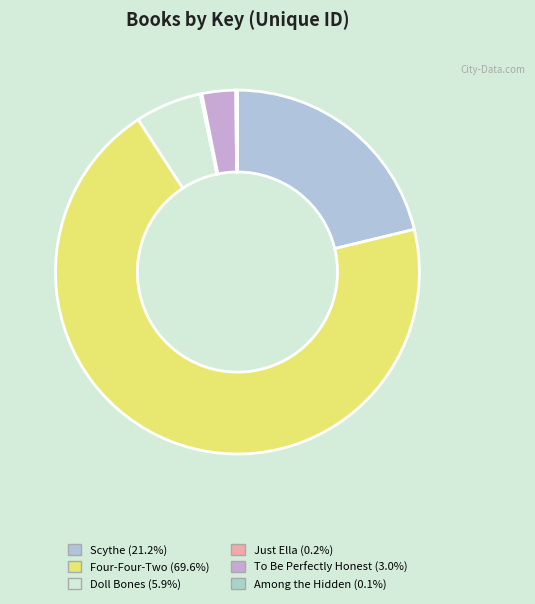

Combined, do Scythe and Four-Four-Two account for over 50%?

Yes